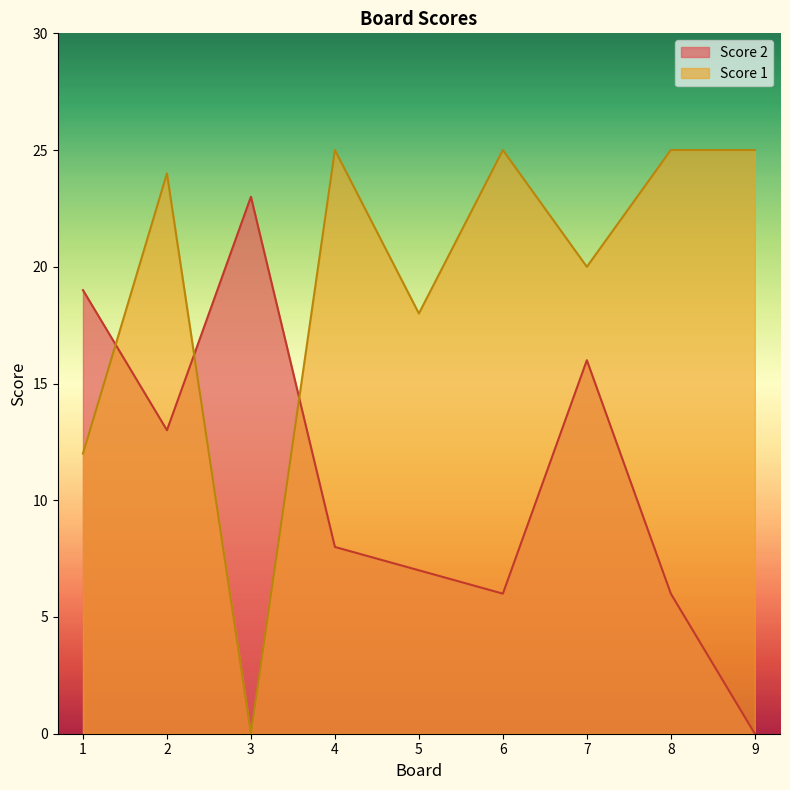

How many interior local peaks does the Score 2 series have?

2